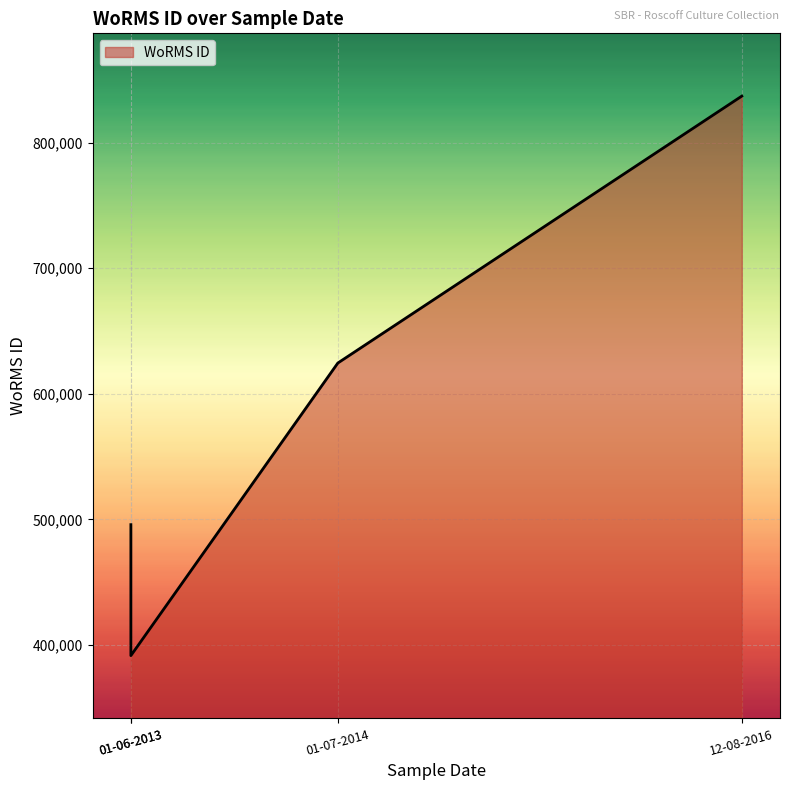

What is the value of the 1st point from the left?

495804